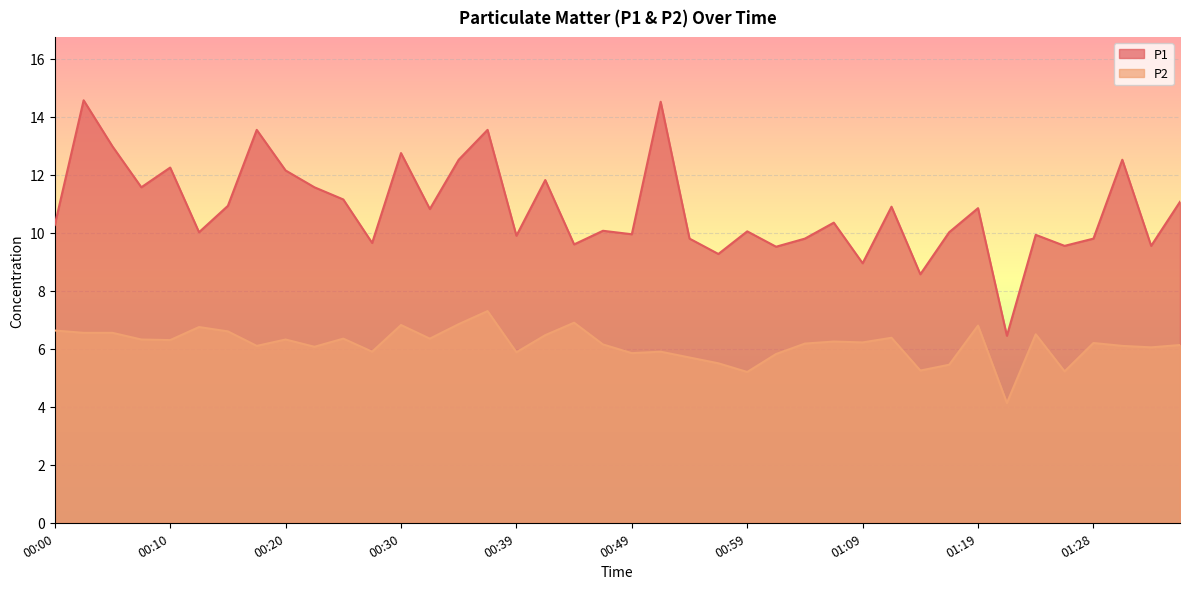

Reading right to left, list all the values displayed in this chart.

P1: 11.1	9.6	12.5	9.8	9.6	9.9	6.5	10.8	10.0	8.6	10.9	8.9	10.3	9.8	9.5	10.1	9.3	9.8	14.5	9.9	10.1	9.6	11.8	9.9	13.6	12.5	10.8	12.8	9.7	11.2	11.6	12.2	13.6	10.9	10.0	12.2	11.6	13.0	14.6	10.3
P2: 6.1	6.0	6.1	6.2	5.2	6.5	4.1	6.8	5.5	5.2	6.4	6.2	6.2	6.2	5.8	5.2	5.5	5.7	5.9	5.8	6.2	6.9	6.5	5.9	7.3	6.8	6.3	6.8	5.9	6.3	6.1	6.3	6.1	6.6	6.8	6.3	6.3	6.5	6.5	6.6